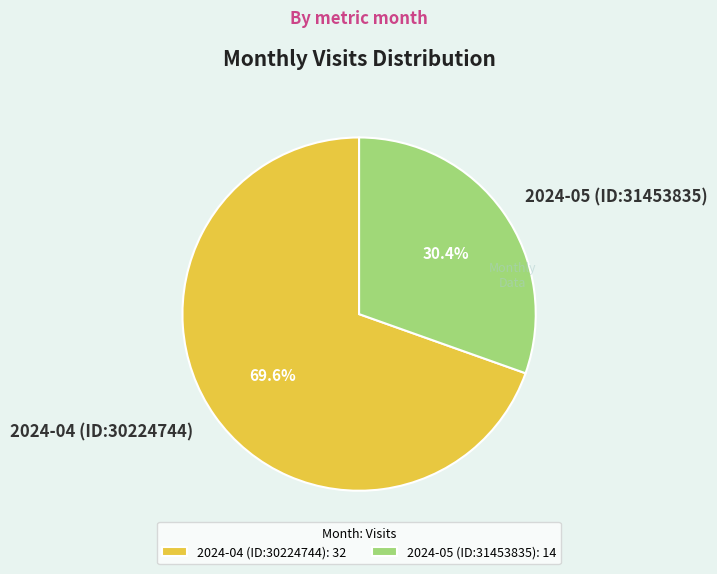

To the nearest percent, what is the average slice percentage?

50%